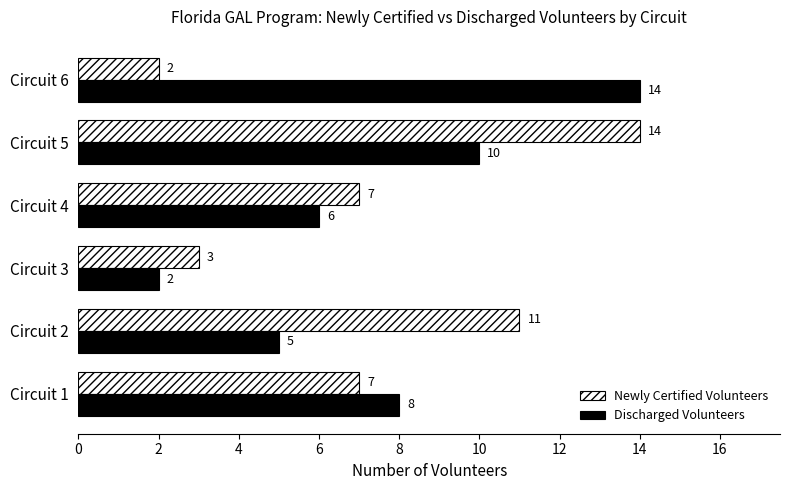

Is it true that Discharged Volunteers equals 3 at Circuit 3?

False